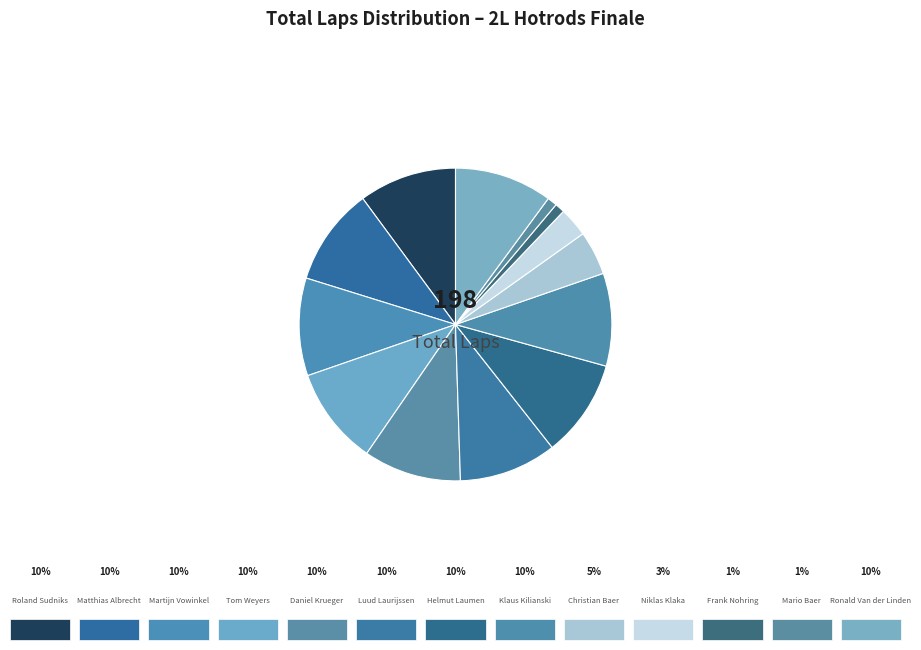

How many slices are in this pie chart?

13